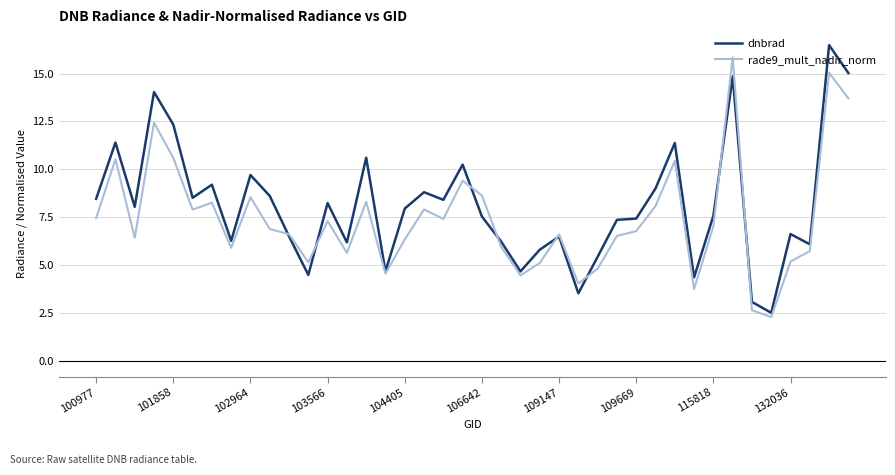

What is the difference between the maximum and second lowest values in the dnbrad series?

13.4